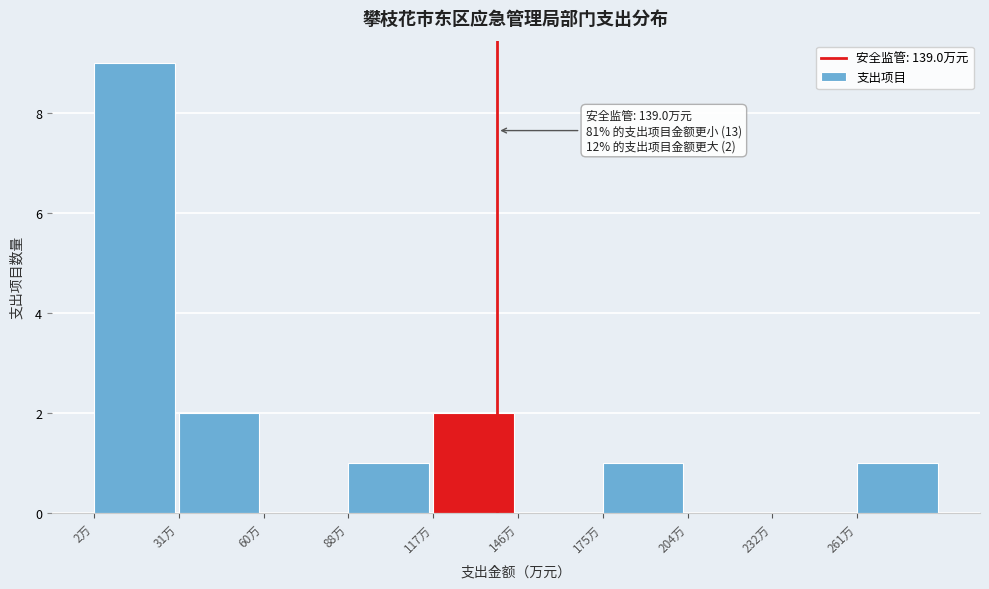

Which range on the x-axis has the tallest bar?

0 to 30